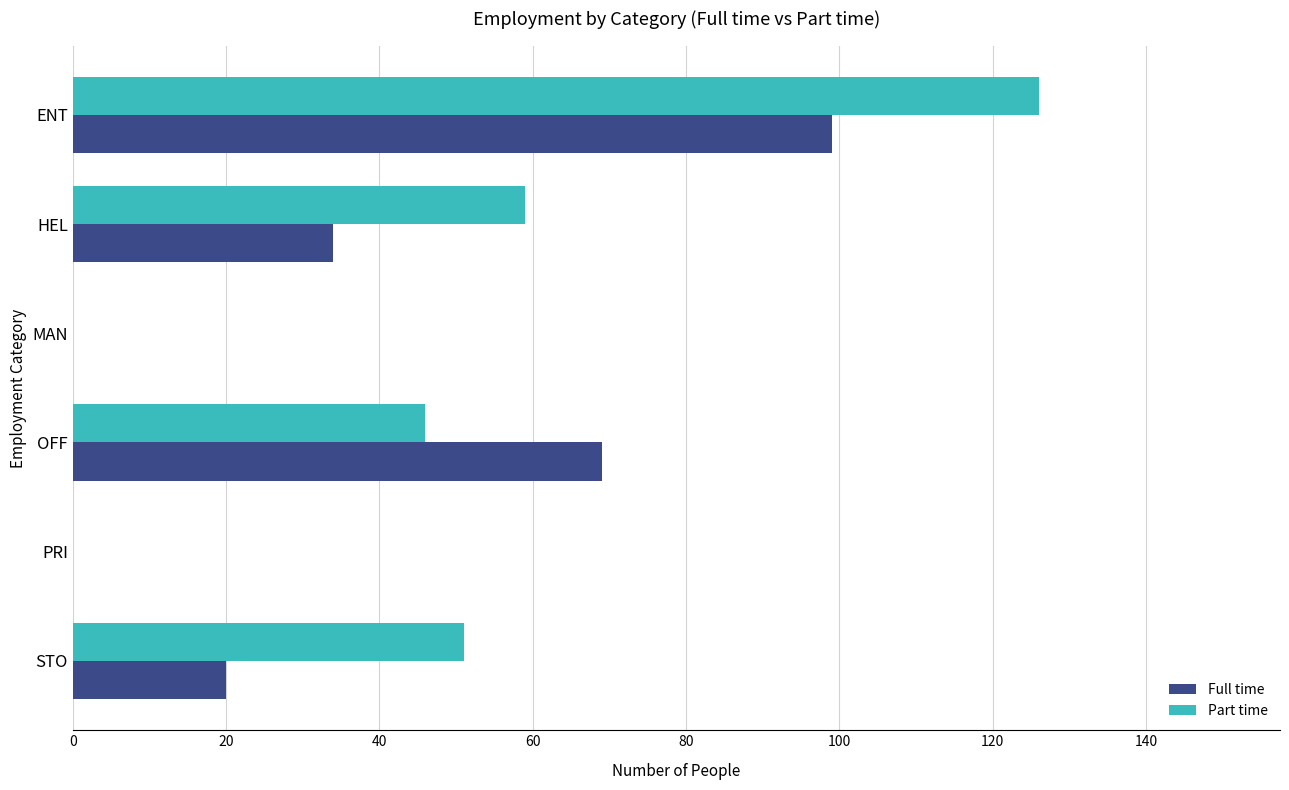

How many data points does each series have?

6